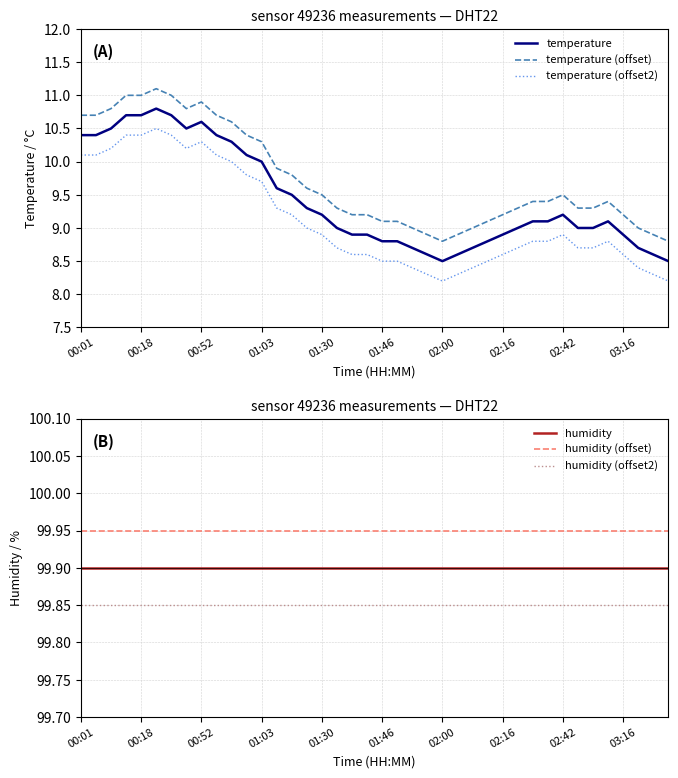

True or false: temperature and temperature (offset) intersect in this chart.

False